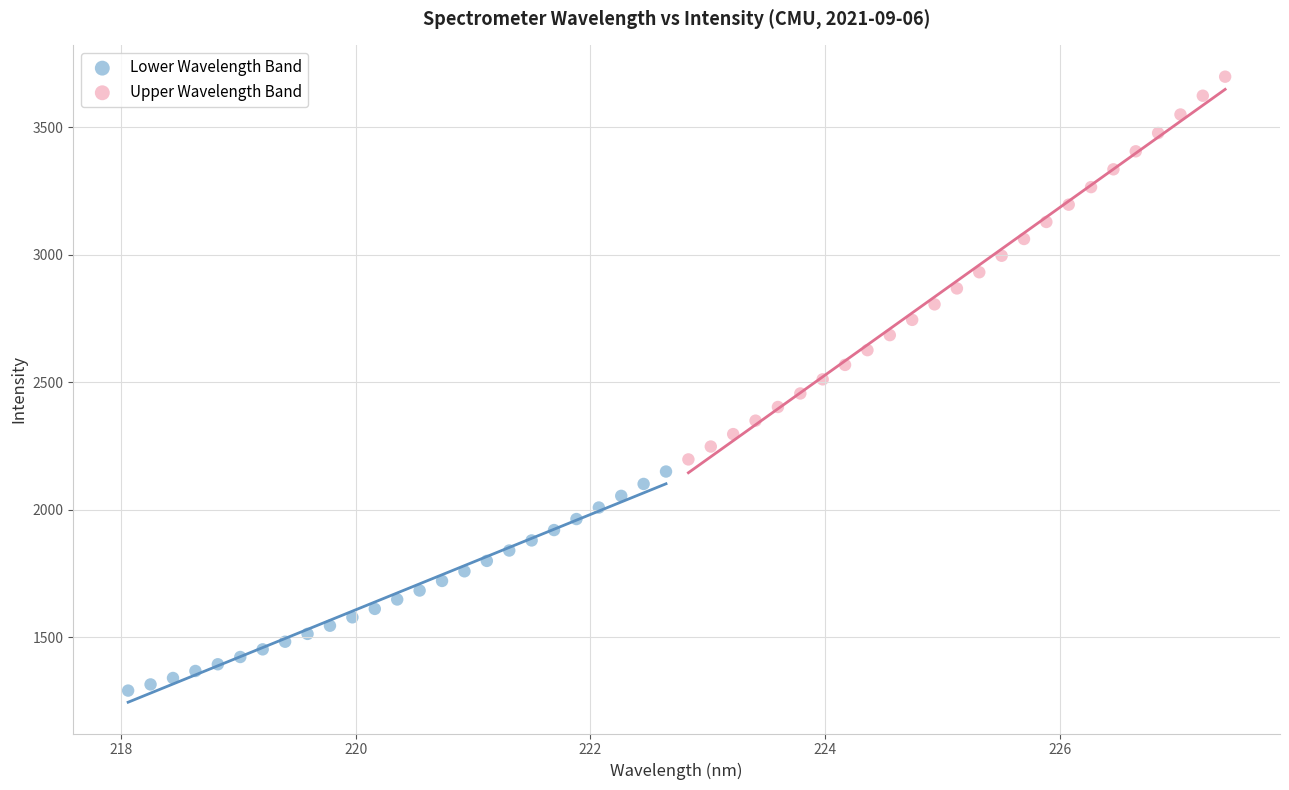

Which series has the largest Y range (max minus min)?

Upper Wavelength Band